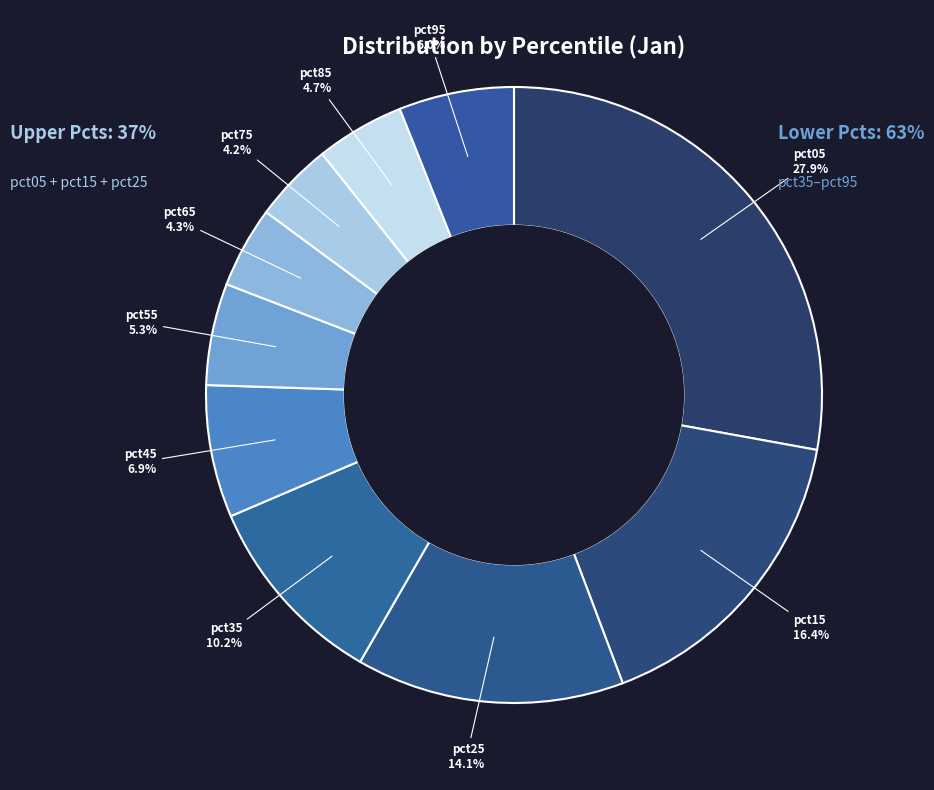

How many slices are in this pie chart?

10